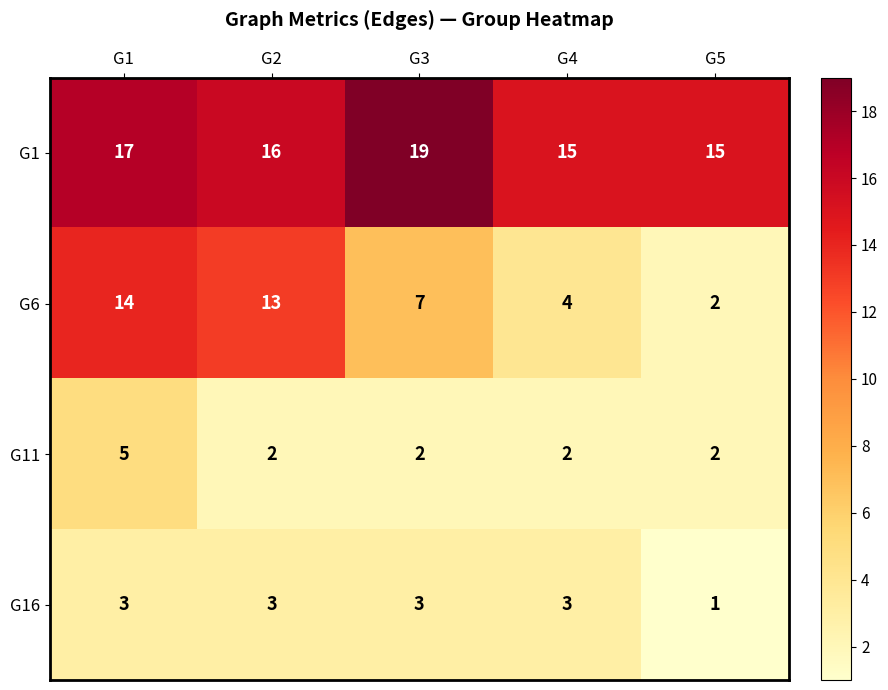

Count the G1 values in the range 15 to 17.

4